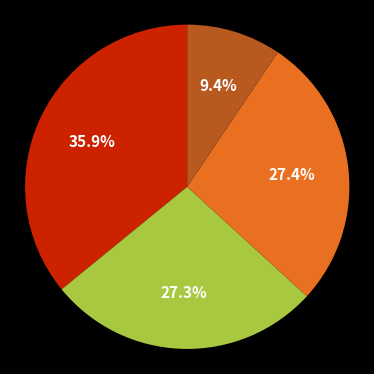

Is there a majority slice in this chart?

No